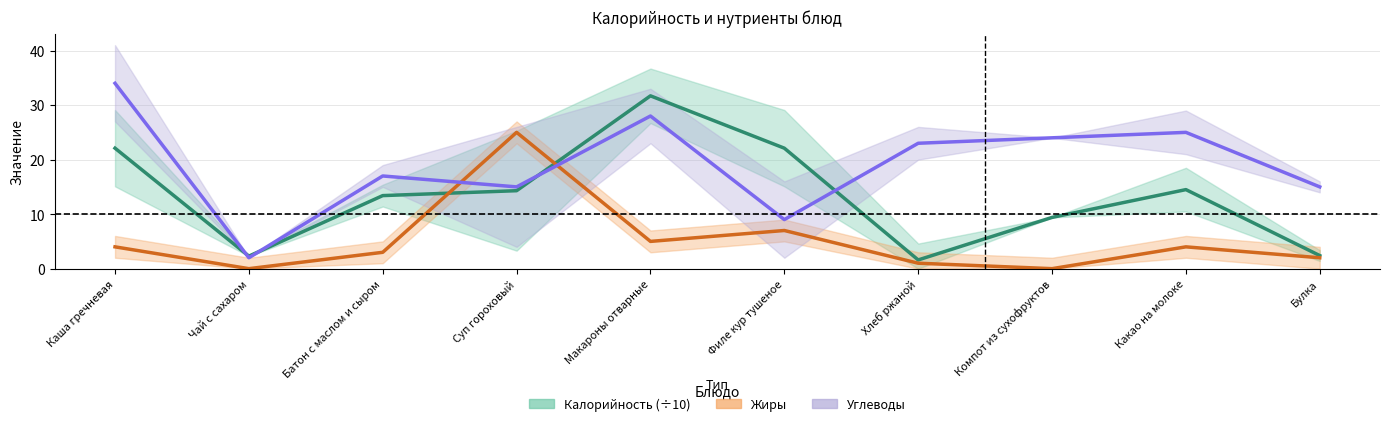

Does the chart have visible grid lines?

Yes